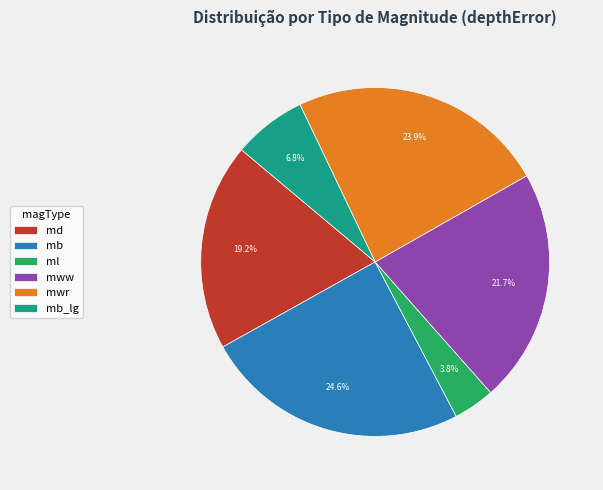

Rank the categories by value from highest to lowest.

mb, mwr, mww, md, mb_lg, ml